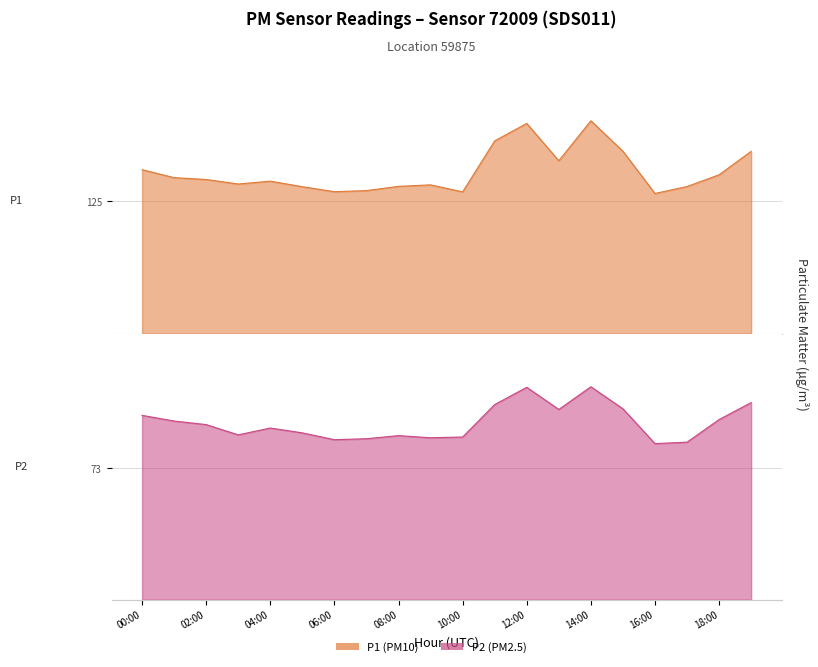

At which category is the sum across all series the highest?

14:00